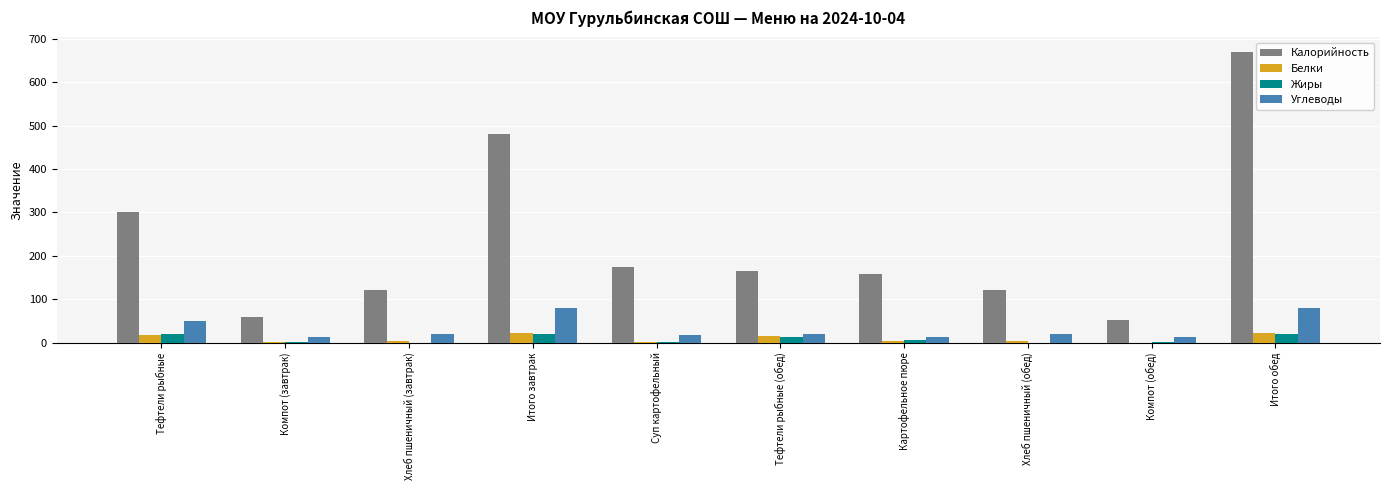

Are the bars horizontal?

No